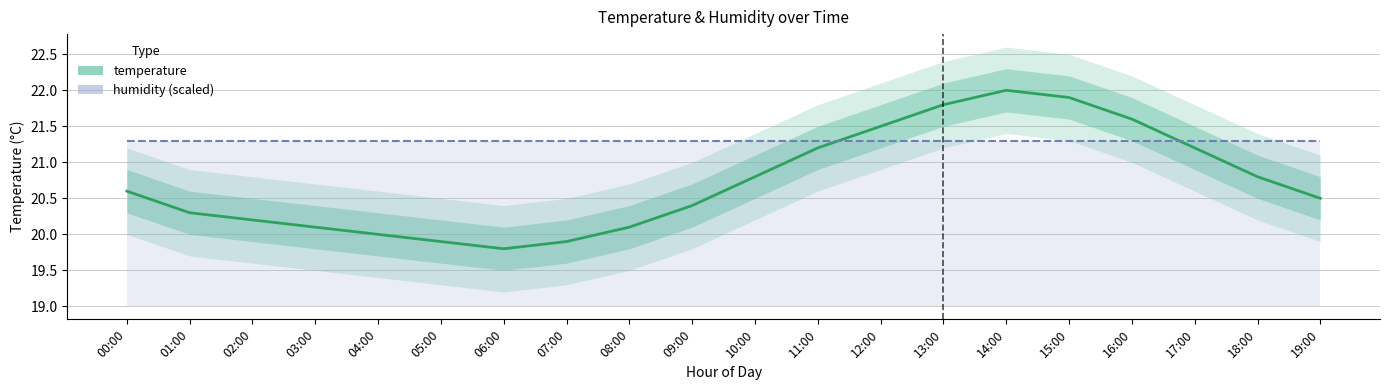

True or false: temperature and humidity (scaled) cross at least once.

True